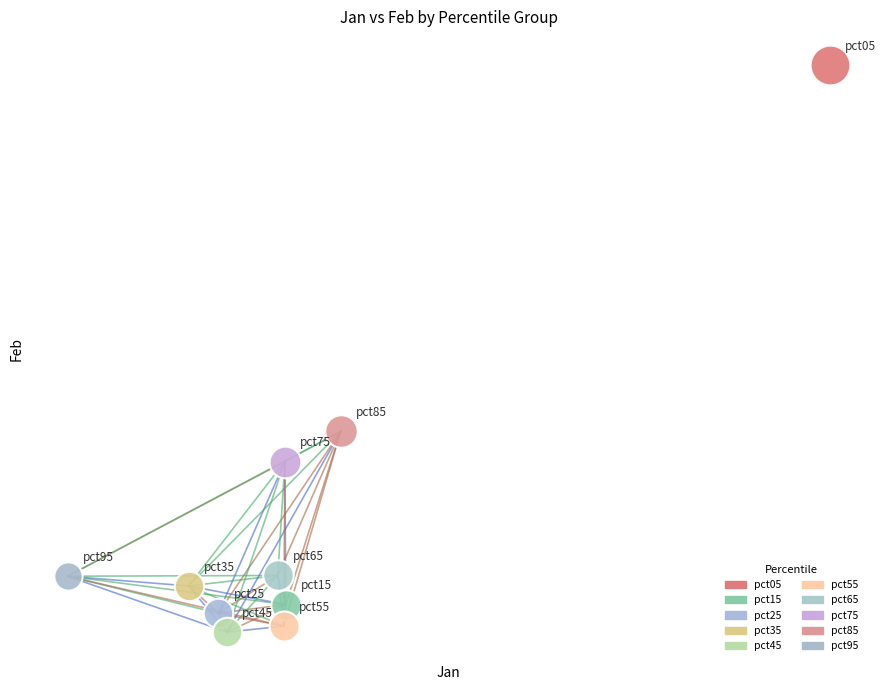

Which series reaches the maximum Y coordinate?

pct05